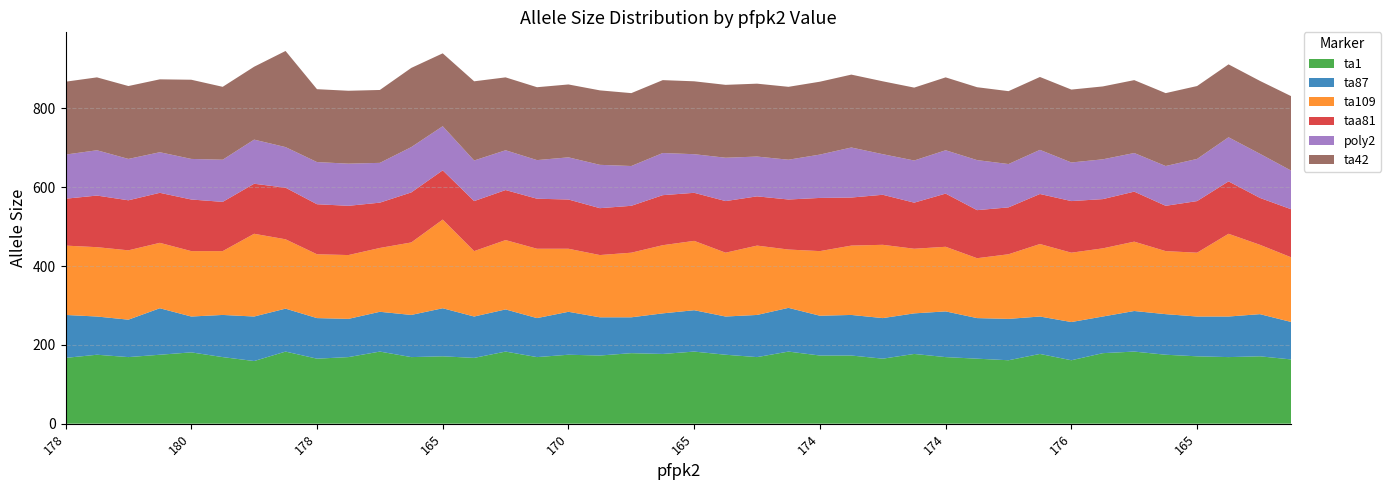

Reading left to right, what are all the values shown in this chart?

ta1: 178=167	172=175	186=169	170=175	180=181	170=169	165=159	189=183	178=165	174=169	196=183	170=169	165=171	189=167	176=183	176=169	170=175	180=173	180=179	170=177	165=183	180=175	180=169	174=183	174=173	170=173	174=165	176=177	174=169	170=165	192=161	189=177	176=161	170=179	178=183	178=175	165=171	176=169	180=171	165=163
ta87: 178=109	172=97	186=95	170=118	180=91	170=107	165=113	189=109	178=103	174=97	196=101	170=107	165=122	189=105	176=107	176=99	170=109	180=97	180=91	170=103	165=105	180=97	180=107	174=111	174=101	170=103	174=103	176=103	174=116	170=103	192=105	189=95	176=97	170=93	178=103	178=103	165=101	176=103	180=107	165=95
ta109: 178=176	172=176	186=176	170=166	180=166	170=162	165=210	189=176	178=162	174=162	196=162	170=184	165=225	189=166	176=176	176=176	170=160	180=158	180=164	170=173	165=176	180=162	180=176	174=148	174=164	170=176	174=186	176=164	174=164	170=152	192=164	189=184	176=176	170=173	178=176	178=160	165=162	176=210	180=176	165=164
taa81: 178=119	172=131	186=127	170=127	180=131	170=125	165=127	189=131	178=127	174=125	196=115	170=127	165=125	189=127	176=127	176=127	170=125	180=119	180=119	170=127	165=122	180=131	180=125	174=127	174=135	170=122	174=127	176=117	174=135	170=122	192=119	189=127	176=131	170=125	178=127	178=115	165=131	176=133	180=119	165=122
poly2: 178=112	172=115	186=105	170=103	180=103	170=107	165=112	189=103	178=107	174=107	196=101	170=115	165=112	189=103	176=101	176=98	170=107	180=110	180=101	170=107	165=98	180=110	180=101	174=101	174=110	170=127	174=103	176=107	174=110	170=127	192=110	189=112	176=98	170=101	178=98	178=101	165=107	176=112	180=112	165=98
ta42: 178=185	172=185	186=185	170=185	180=201	170=185	165=185	189=244	178=185	174=185	196=185	170=201	165=185	189=201	176=185	176=185	170=185	180=189	180=185	170=185	165=185	180=185	180=185	174=185	174=185	170=185	174=185	176=185	174=185	170=185	192=185	189=185	176=185	170=185	178=185	178=185	165=185	176=185	180=185	165=189